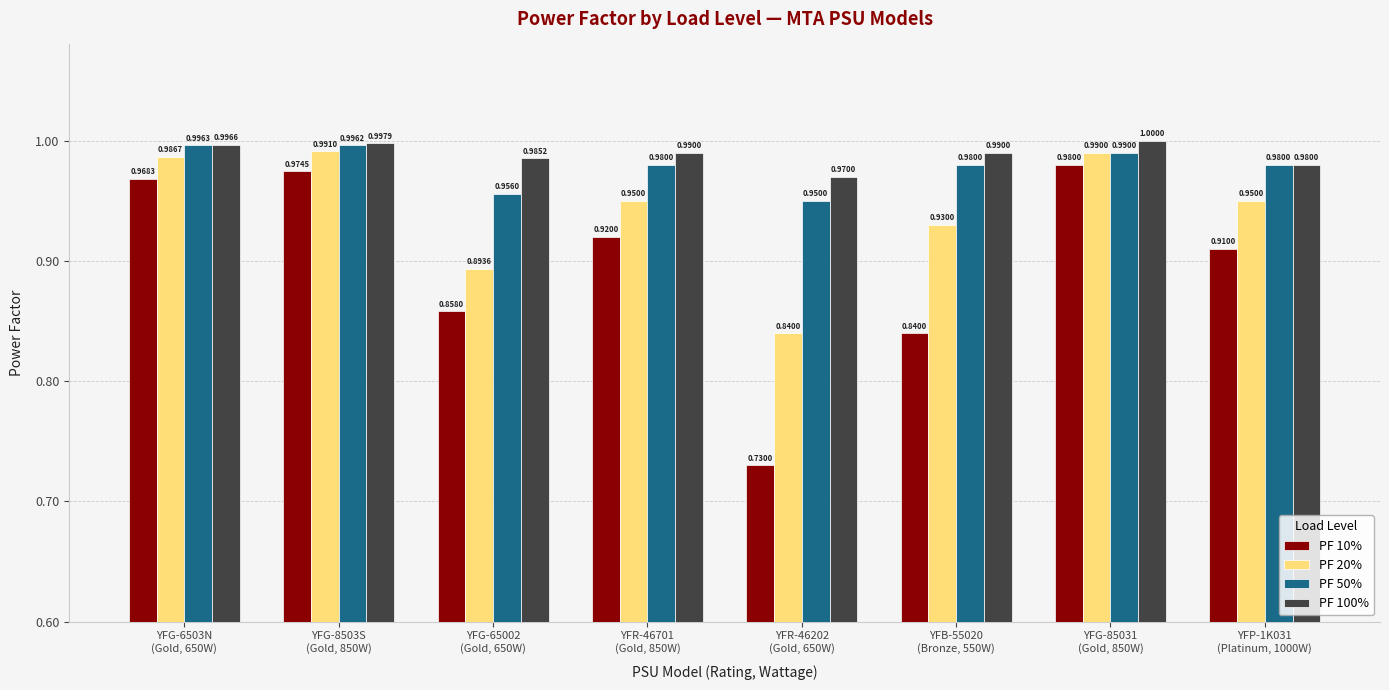

Which series has the widest spread of values?

PF 10%